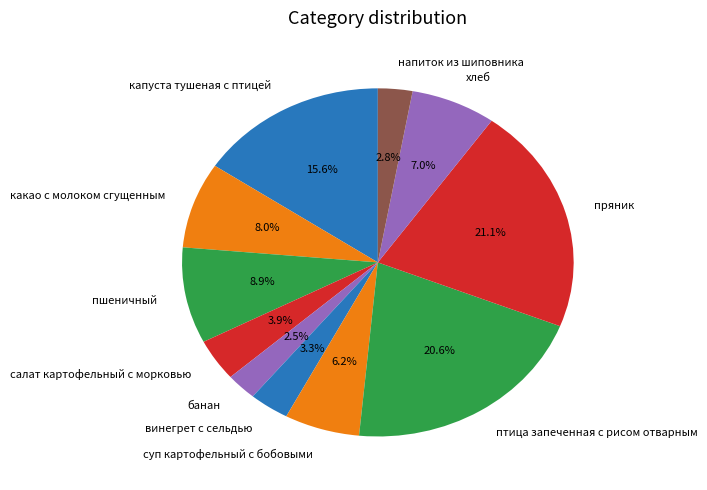

Do пшеничный and винегрет с сельдью together represent more than half of the pie?

No